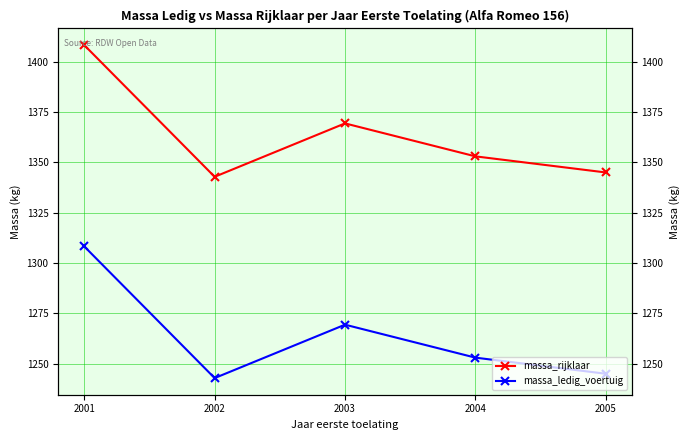

List the series in order of their peak value, lowest first.

massa_ledig_voertuig, massa_rijklaar